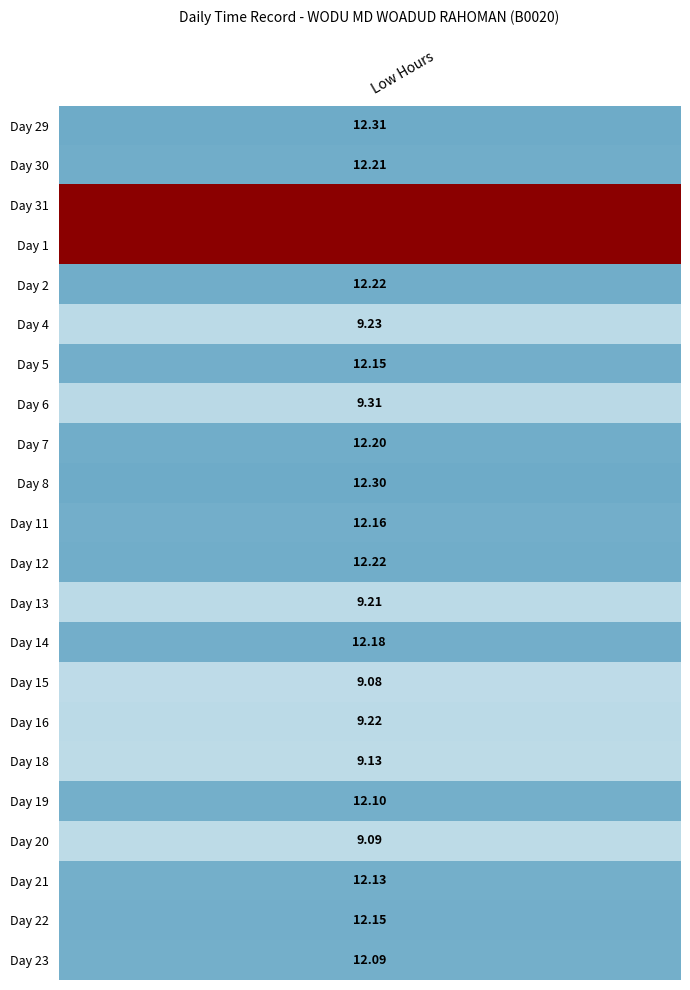

True or false: 2 has a value of 7.8 at 0.

False